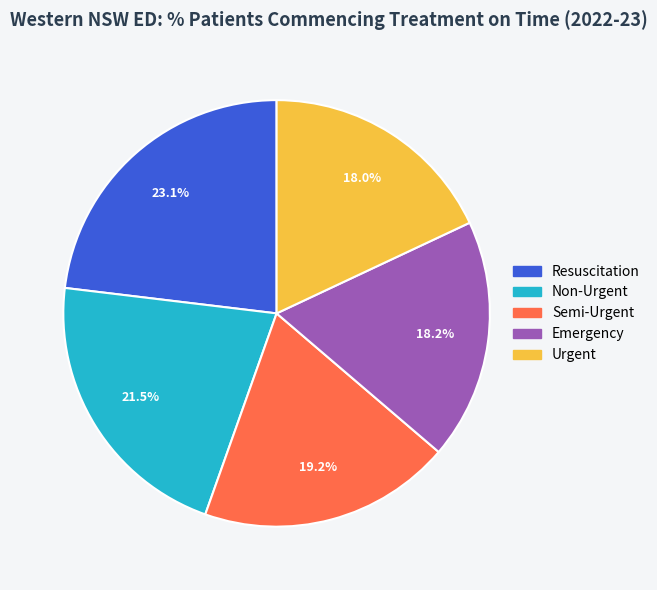

Does Resuscitation account for over 50% of the chart?

No